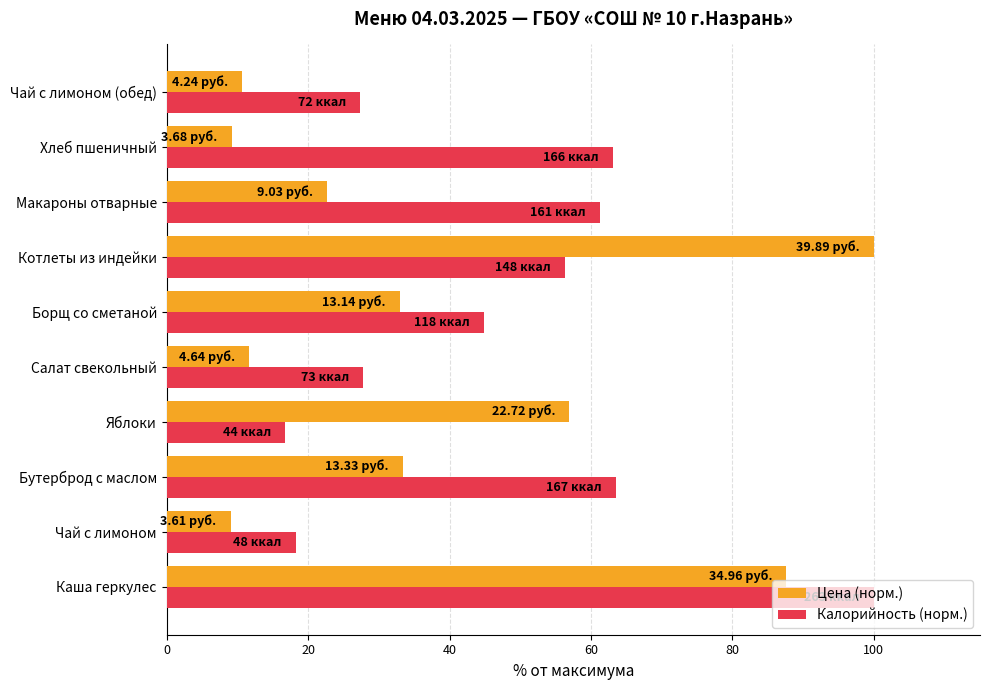

List the series in order of their overall mean, highest first.

Калорийность (норм.), Цена (норм.)